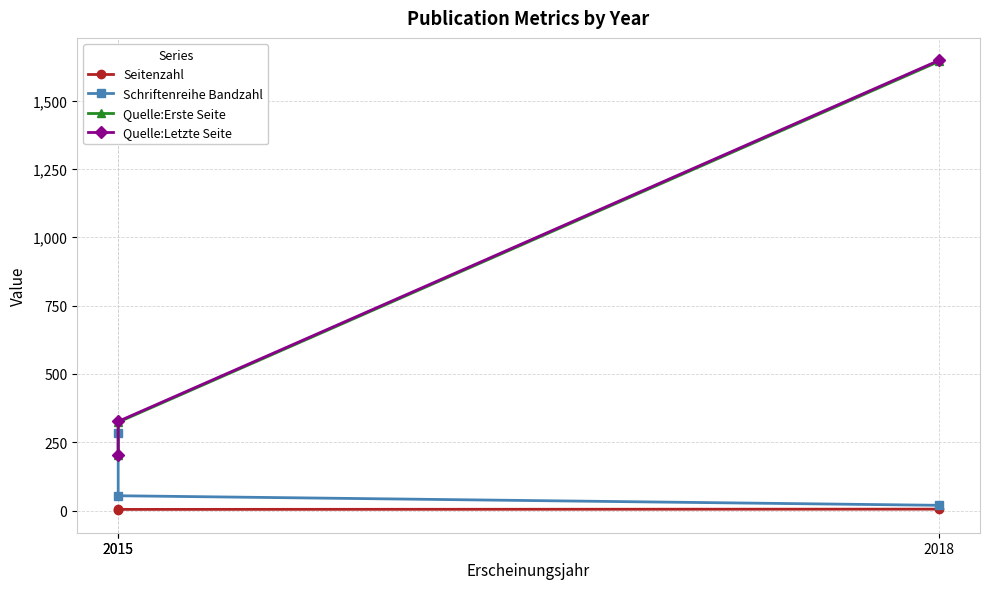

What is the difference between the highest and lowest values at 2015?

281